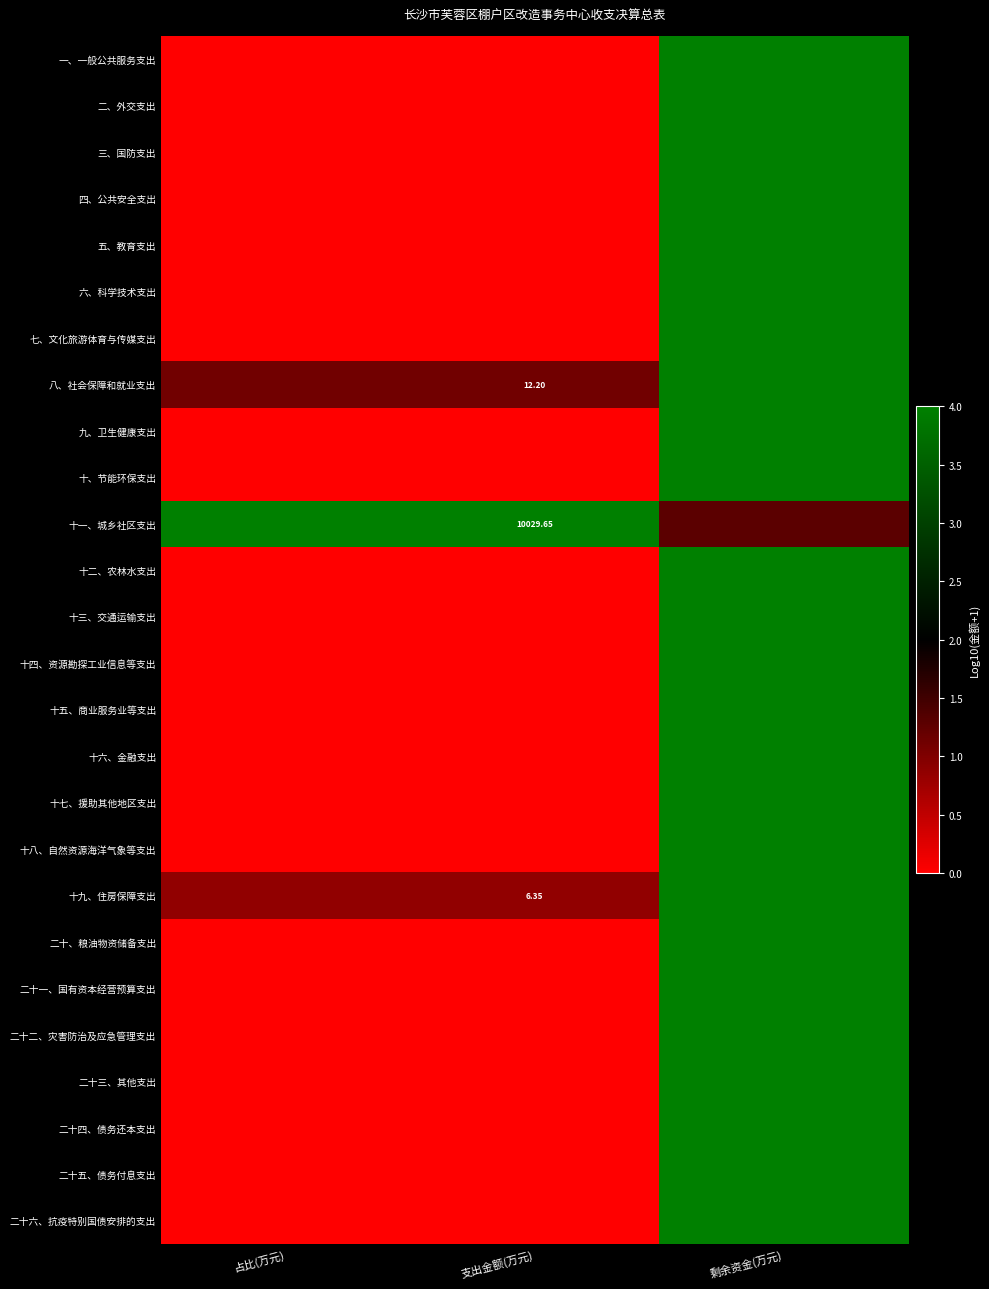

What is the difference between the highest and lowest values at 占比(万元)?

4.0